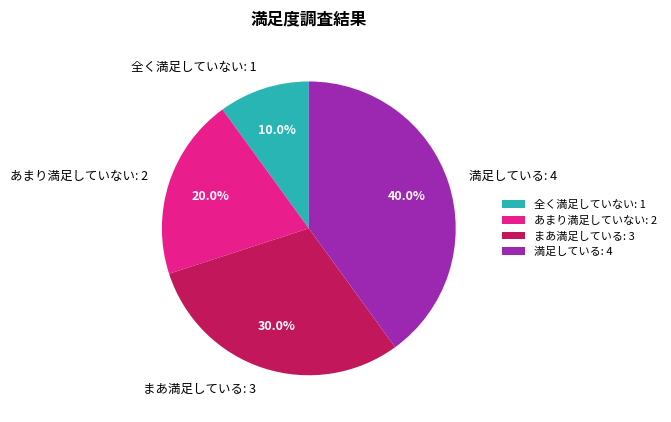

To the nearest percent, what percentage of the pie is 満足している?

40%